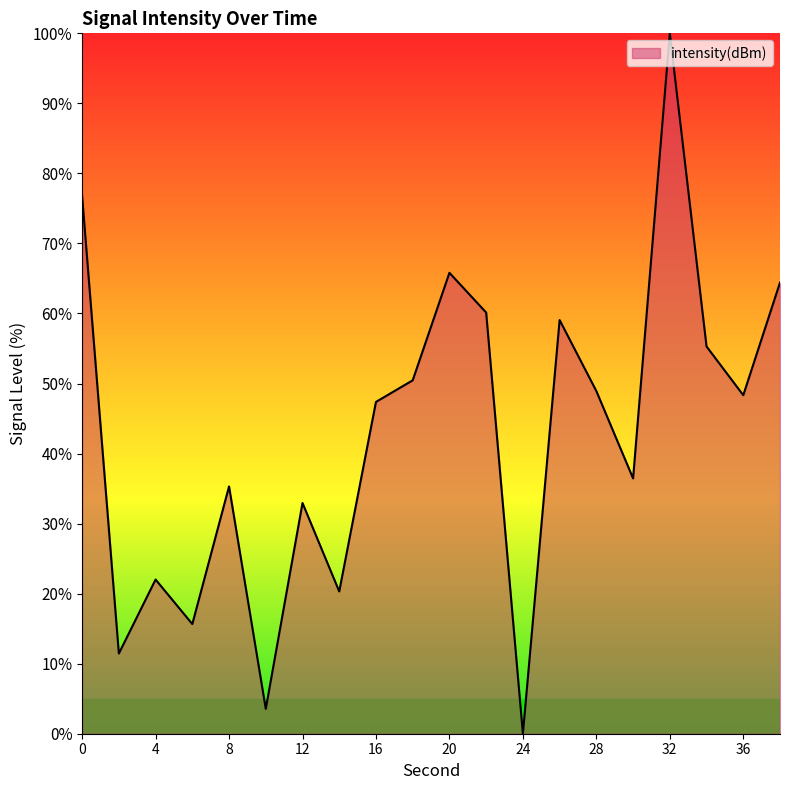

What is the difference between the maximum and minimum values?

100.0